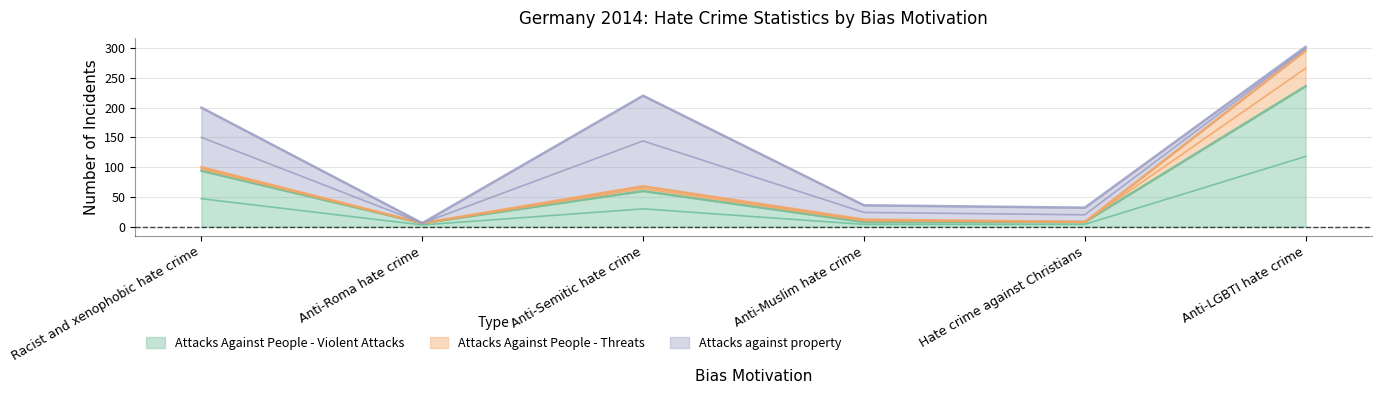

What position from the left is Anti-Muslim hate crime?

4